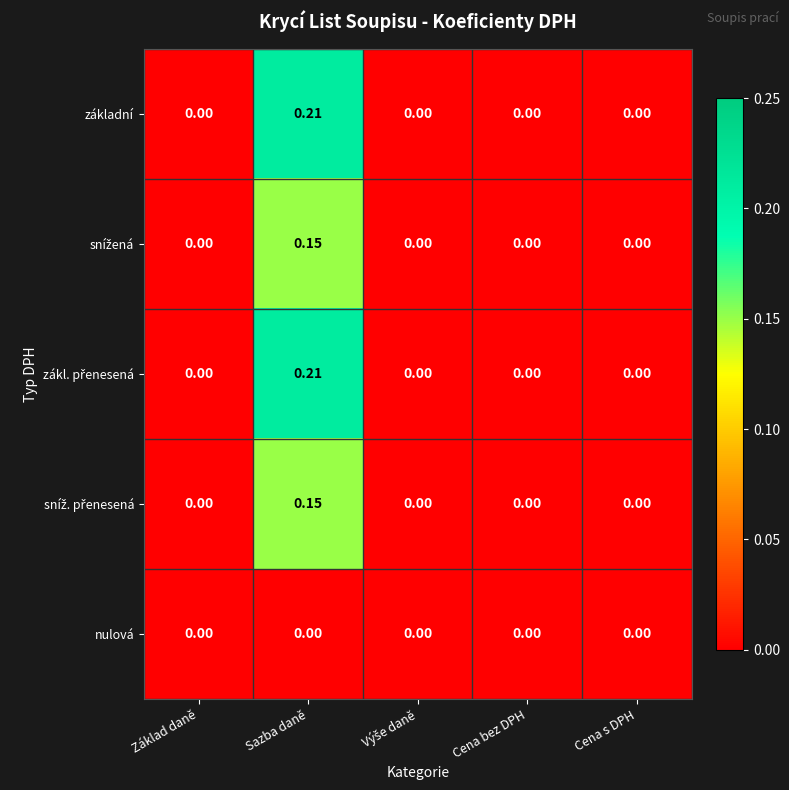

At which category does the chart reach its peak across all series?

Sazba daně